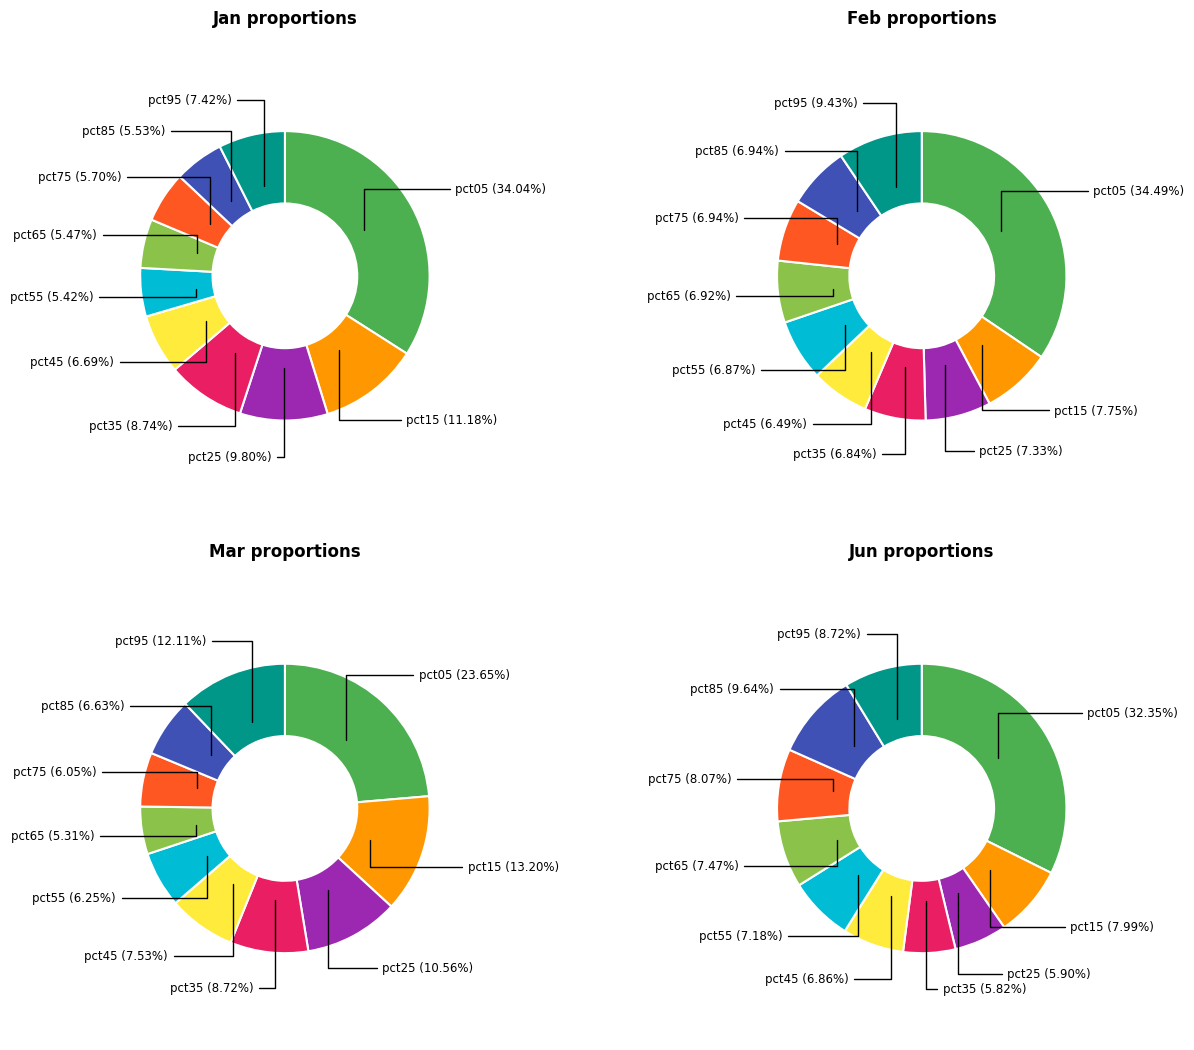

How many segments does this pie chart have?

10